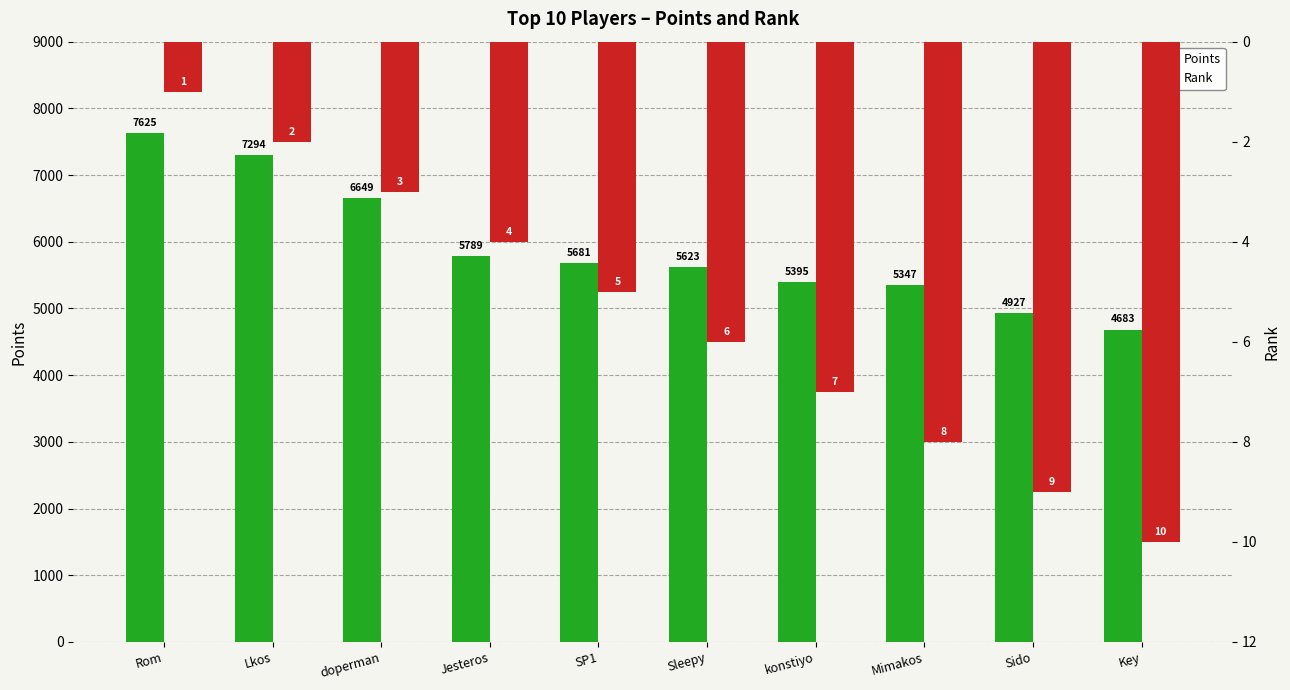

Does the chart contain any negative values?

No